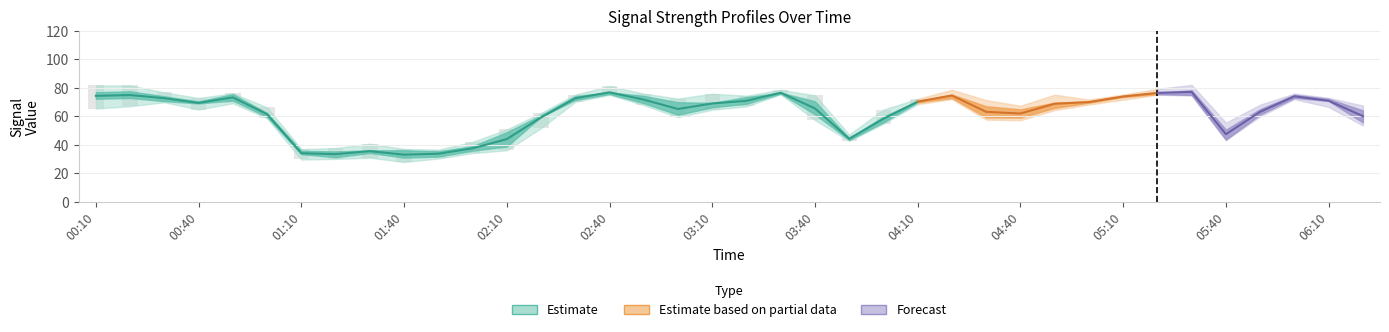

What is the minimum value shown in the chart?

27.9